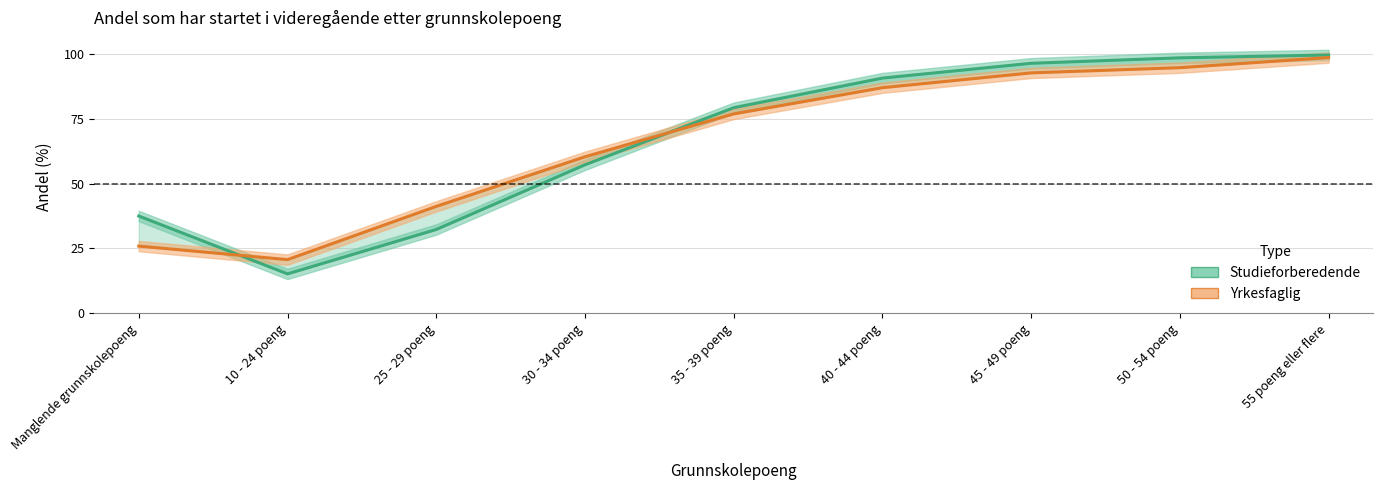

How many lines are shown in the chart?

2